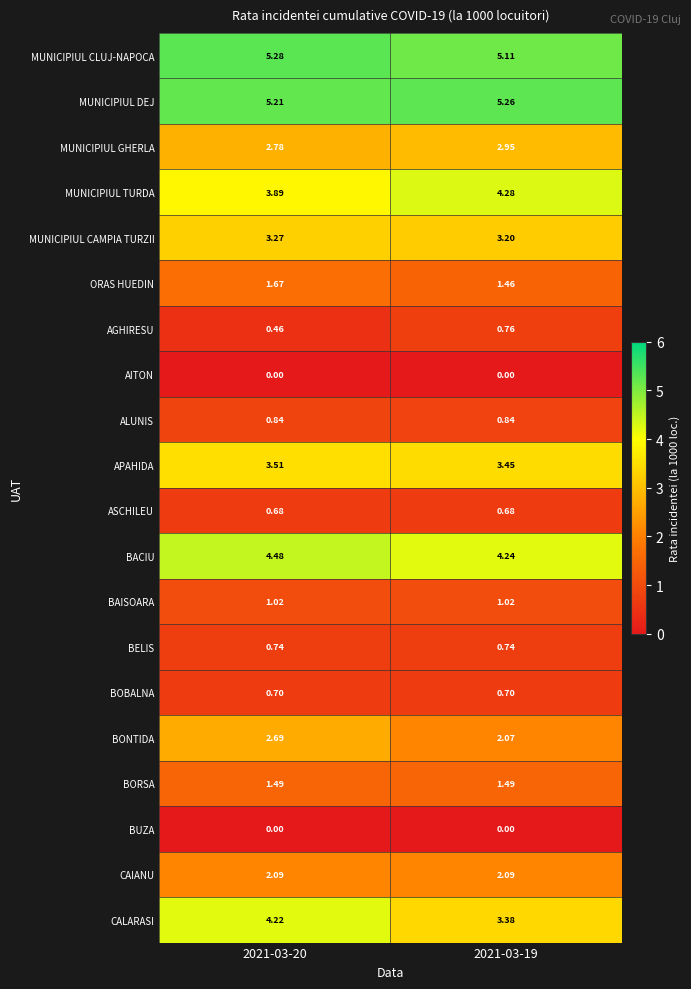

Between 2021-03-20 and 2021-03-19, which series saw the biggest shift?

CALARASI